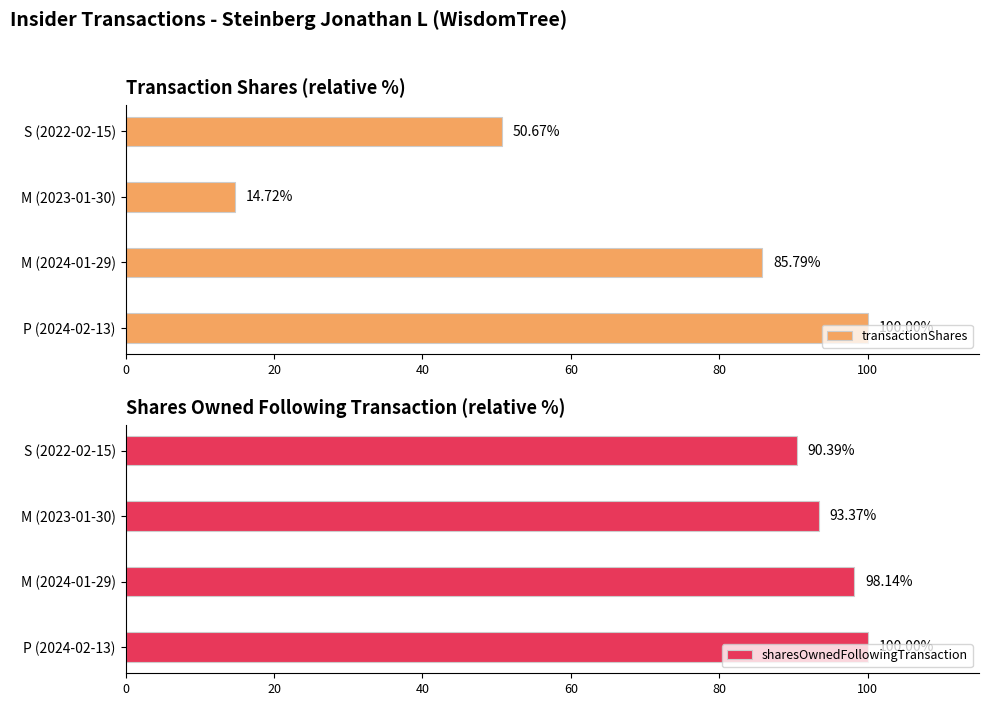

What is the sum of all transactionShares values?

251.2